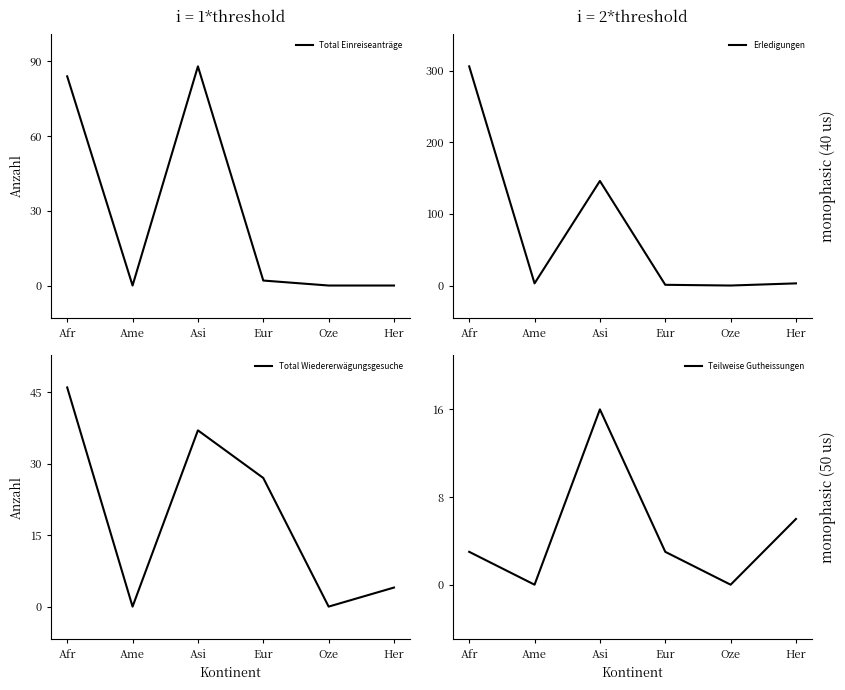

Which has a higher value, Ame or Her?

Ame